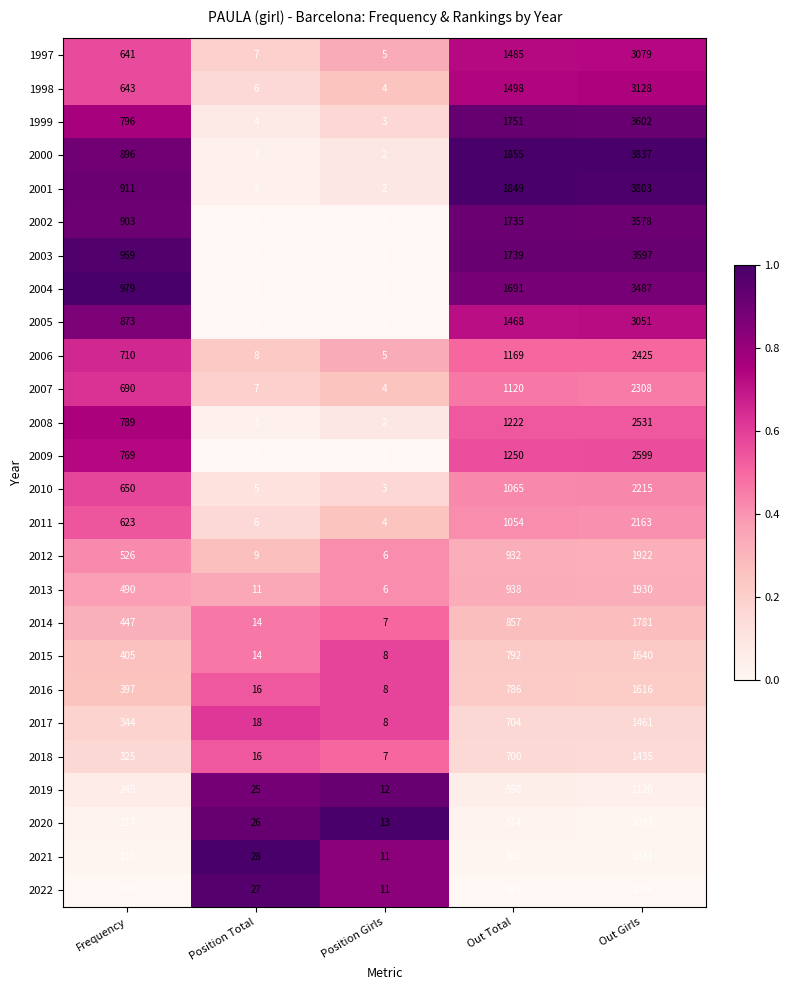

Rank the series at Out Total from lowest to highest value.

2022, 2021, 2020, 2019, 2018, 2017, 2016, 2015, 2014, 2012, 2013, 2011, 2010, 2007, 2006, 2008, 2009, 2005, 1997, 1998, 2004, 2002, 2003, 1999, 2001, 2000